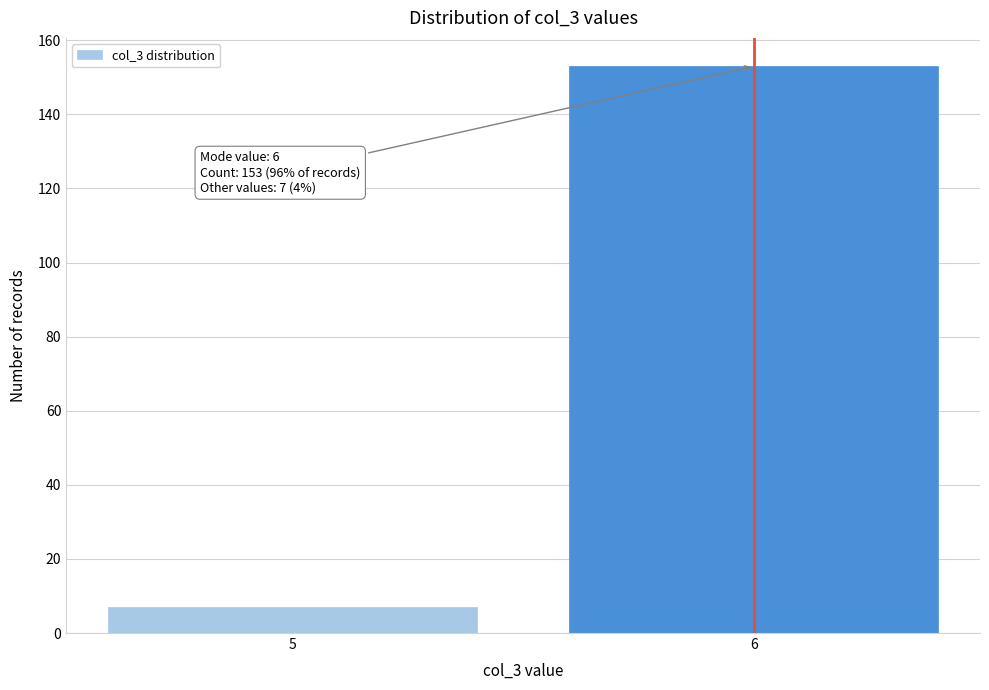

Reading left to right, extract all data points from this chart.

7	153